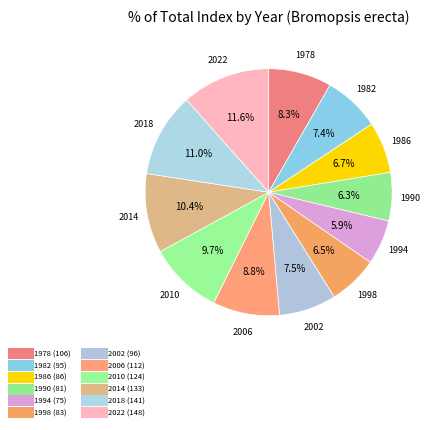

Count the number of slices in the pie.

12